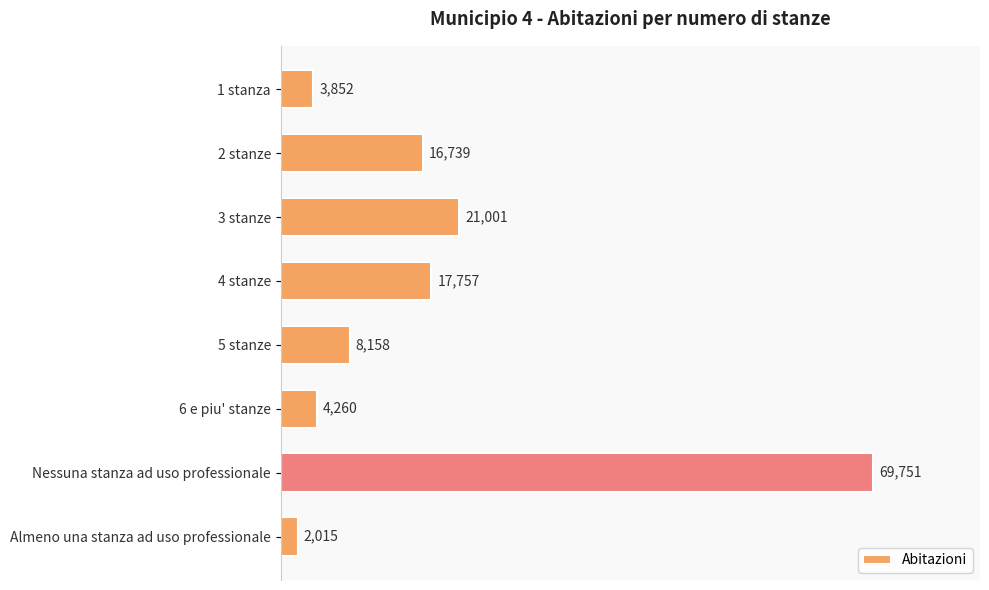

Between Nessuna stanza ad uso professionale and Almeno una stanza ad uso professionale, which is larger?

Nessuna stanza ad uso professionale